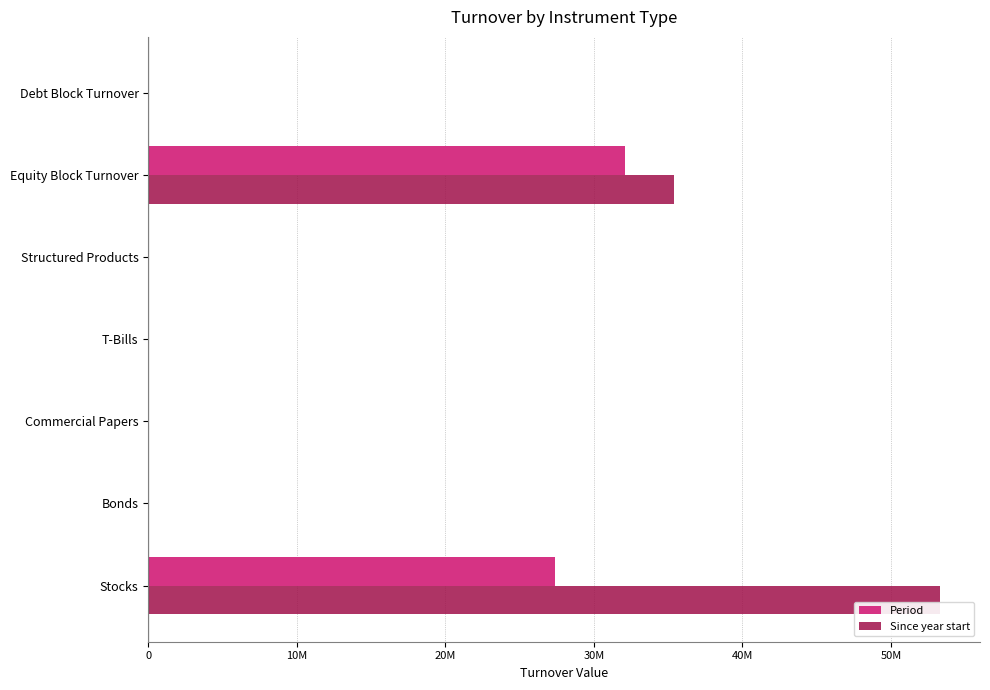

What are all the series names shown in the legend?

Period, Since year start